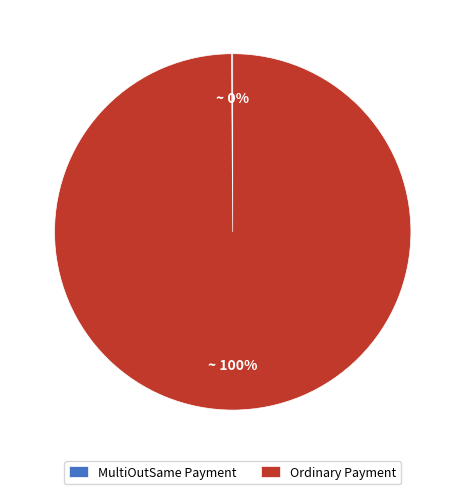

Is it true that Ordinary Payment is 100% of the pie?

True